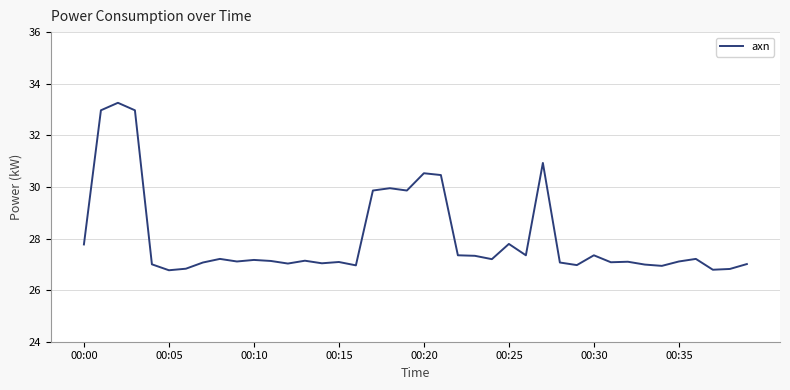

What is the smallest value displayed?

26.8